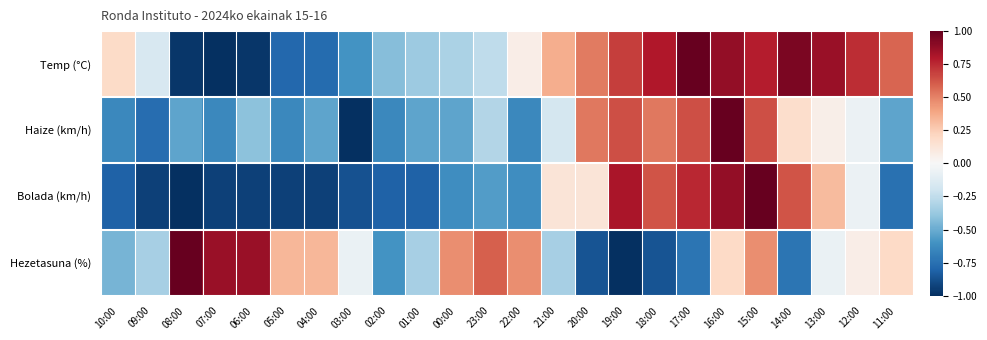

Count the number of categories in the chart.

24